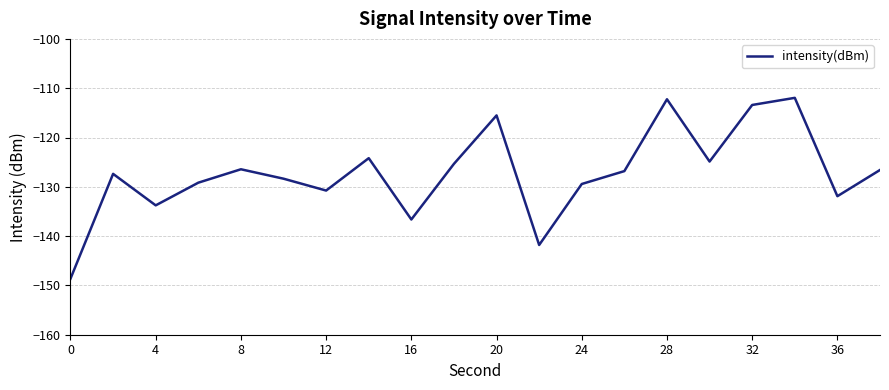

What is the smallest value displayed?

-148.6